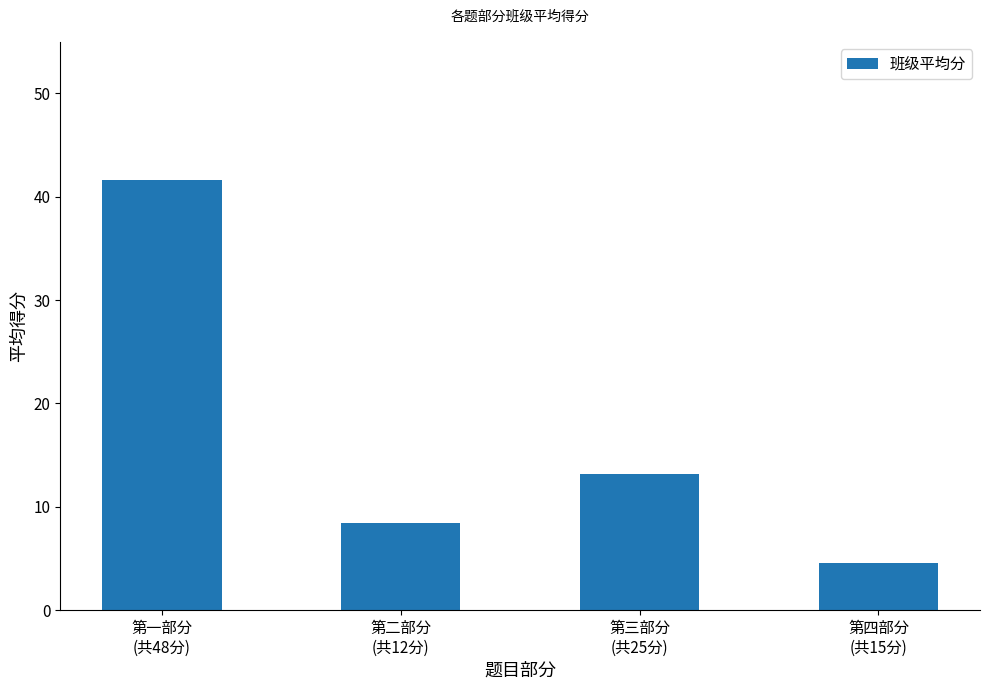

How many bars are there in total?

4